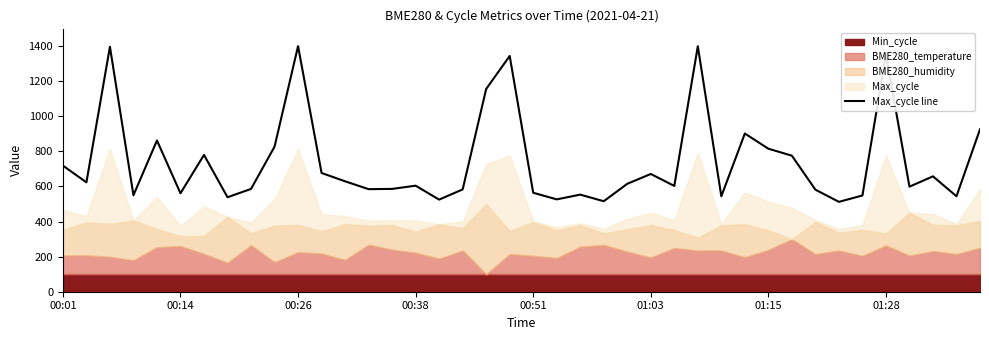

What is the lowest value of the Max_cycle line series?

512.3